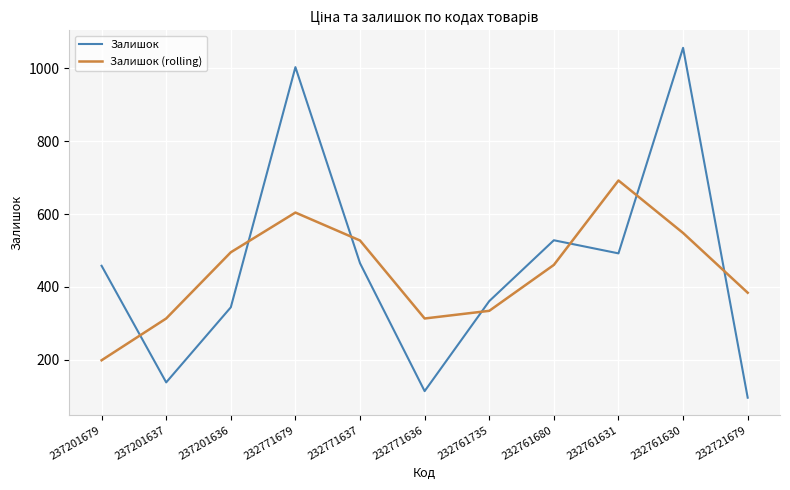

Which series ends up on top after the final intersection of Залишок (rolling) and Залишок?

Залишок (rolling)